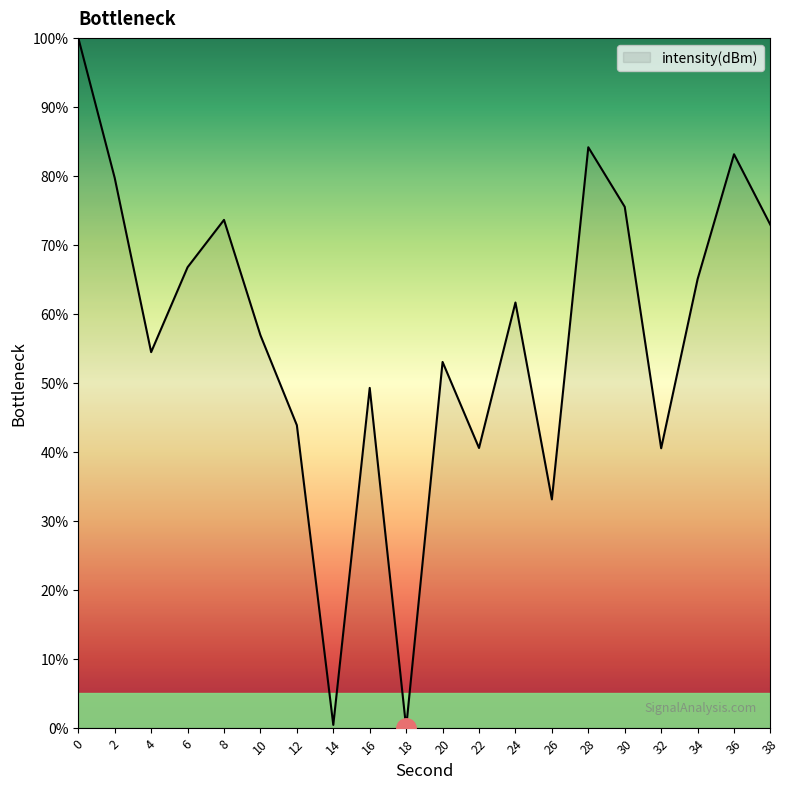

What value does the data have at 32?

40.5